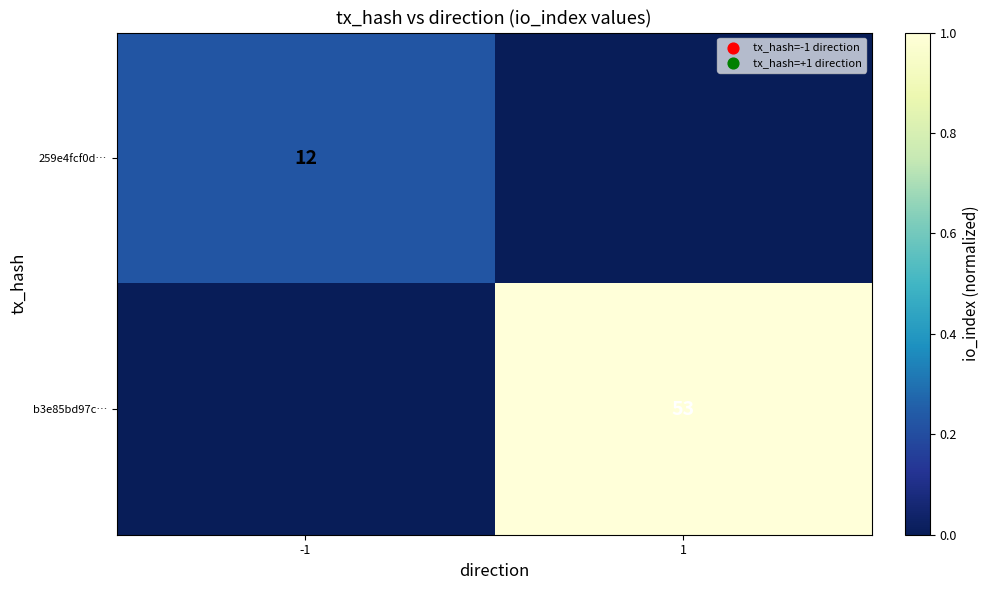

How many distinct data groups are displayed?

2